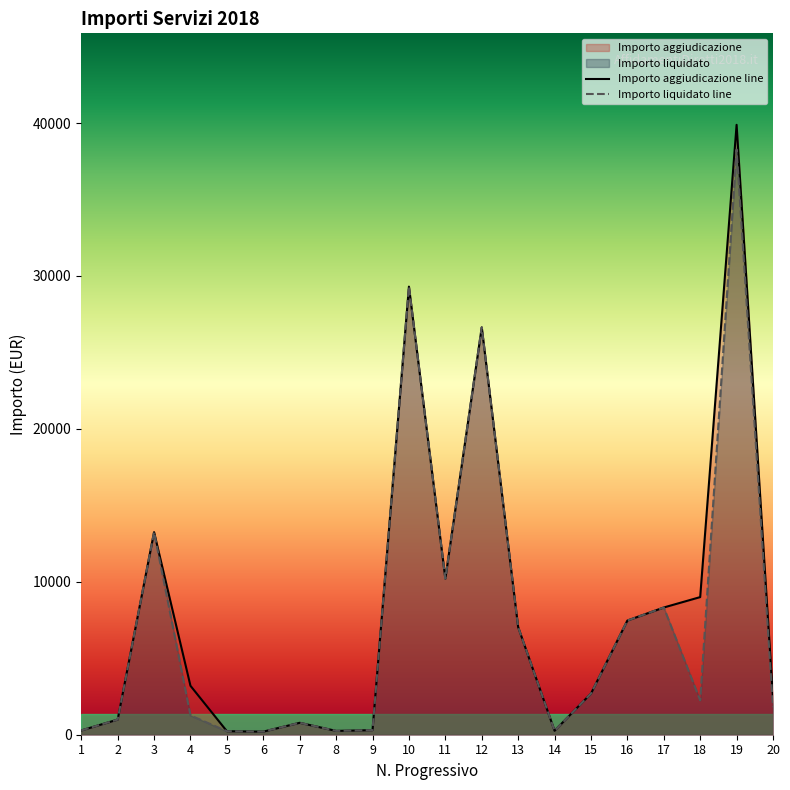

In Importo liquidato, how many points are lower than both neighbors (excluding endpoints)?

5